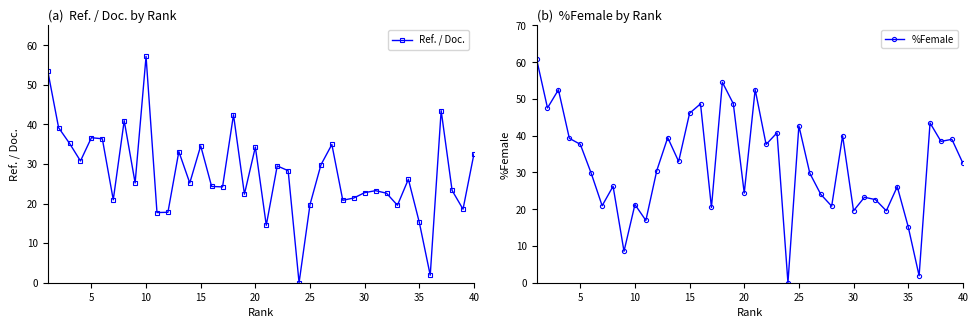

Is it true that Ref. / Doc. equals 19.7 at 25?

True